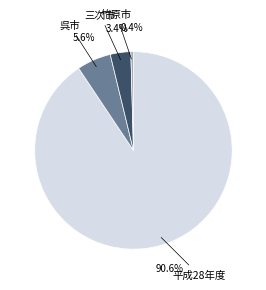

Count the number of slices in the pie.

4